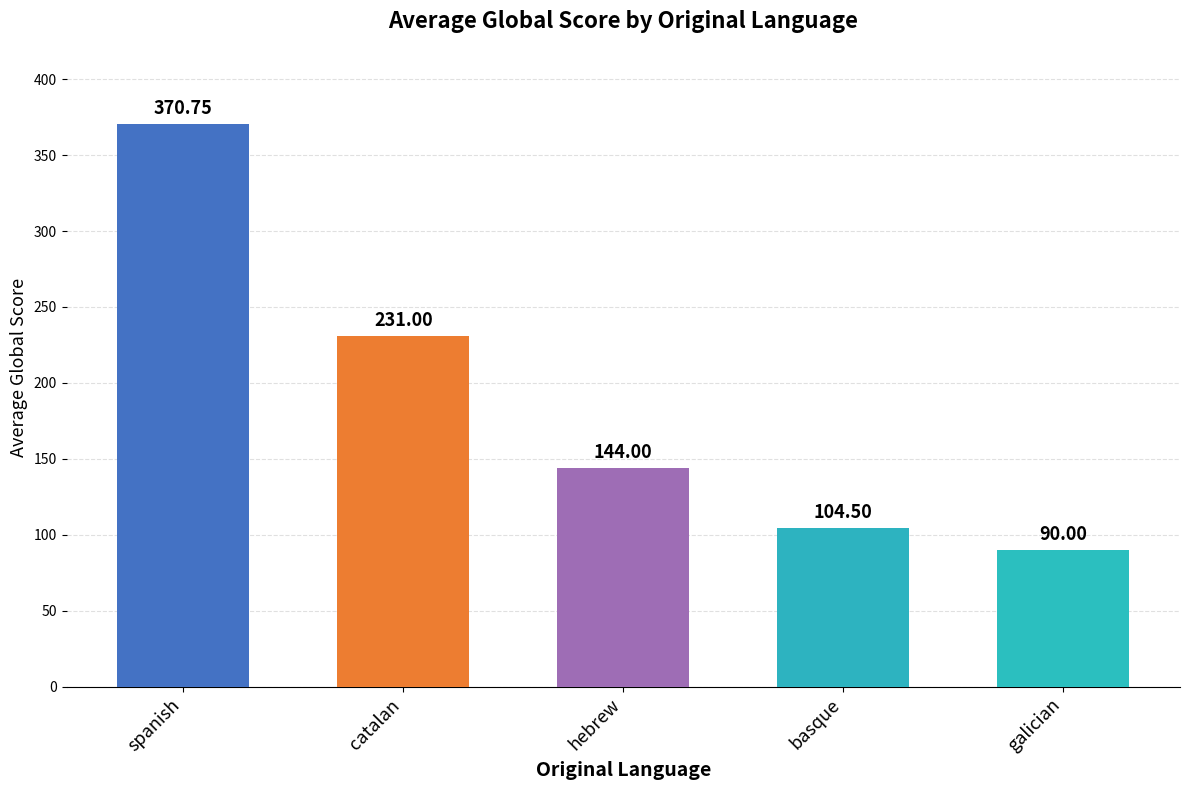

What is the label of the 5th bar from the right?

spanish